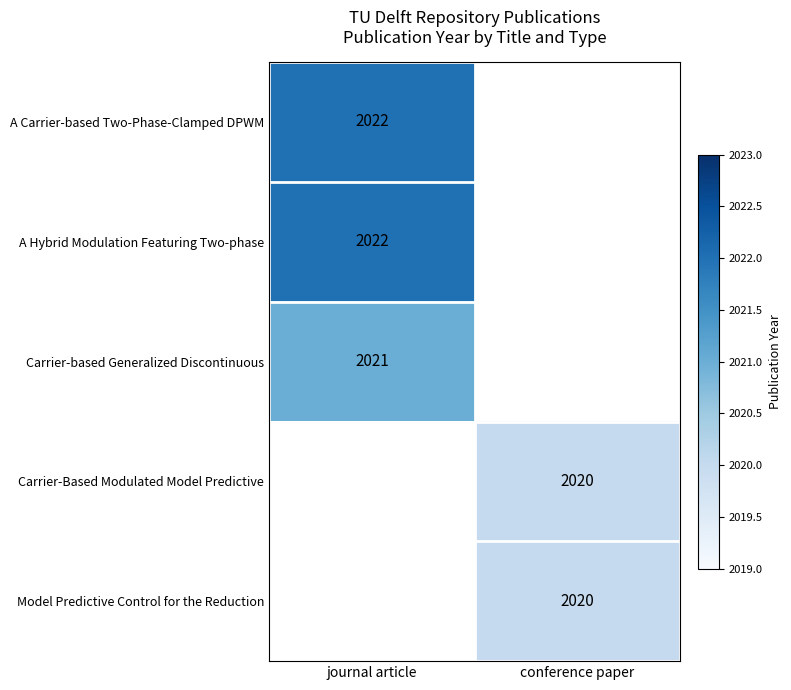

Is the value of A Hybrid Modulation Featuring Two-phase at journal article greater than the value of Carrier-based Generalized Discontinuous at journal article?

Yes